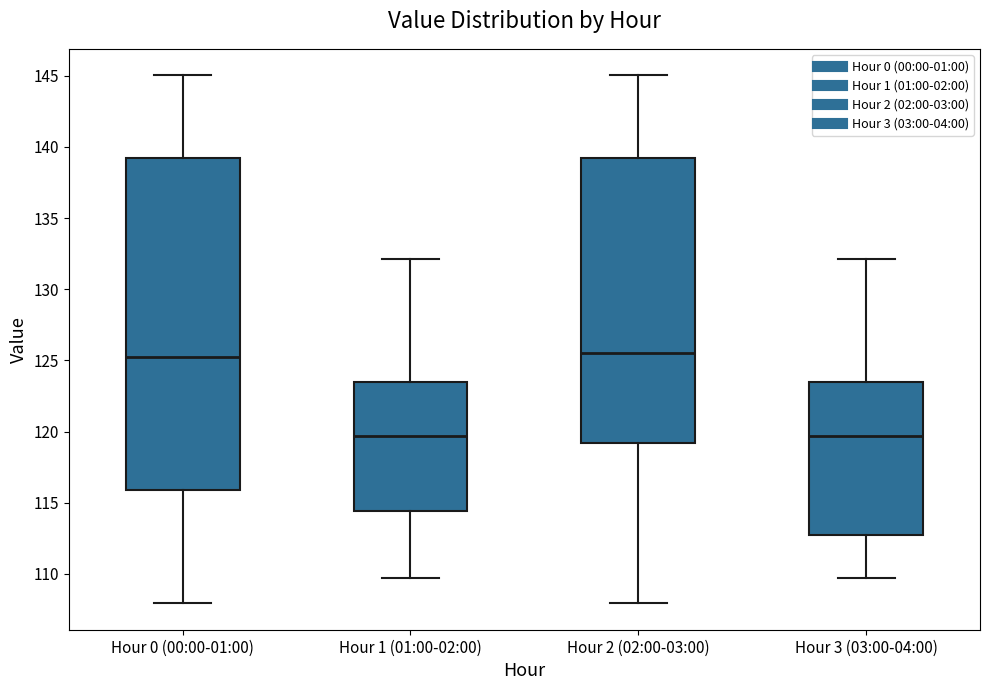

Reading left to right, transcribe this box plot: for each box, give where its median line is, the range the box spans, and where its two whiskers end, as read against the y-axis. The values are not printed on the chart, so give them approximately, as read against the axis.

Hour 0 (00:00-01:00): median 125.0, box 116.0 to 139.0, whiskers 108.0 to 145.0
Hour 1 (01:00-02:00): median 119.5, box 114.5 to 123.5, whiskers 109.5 to 132.0
Hour 2 (02:00-03:00): median 125.5, box 119.0 to 139.0, whiskers 108.0 to 145.0
Hour 3 (03:00-04:00): median 119.5, box 112.5 to 123.5, whiskers 109.5 to 132.0